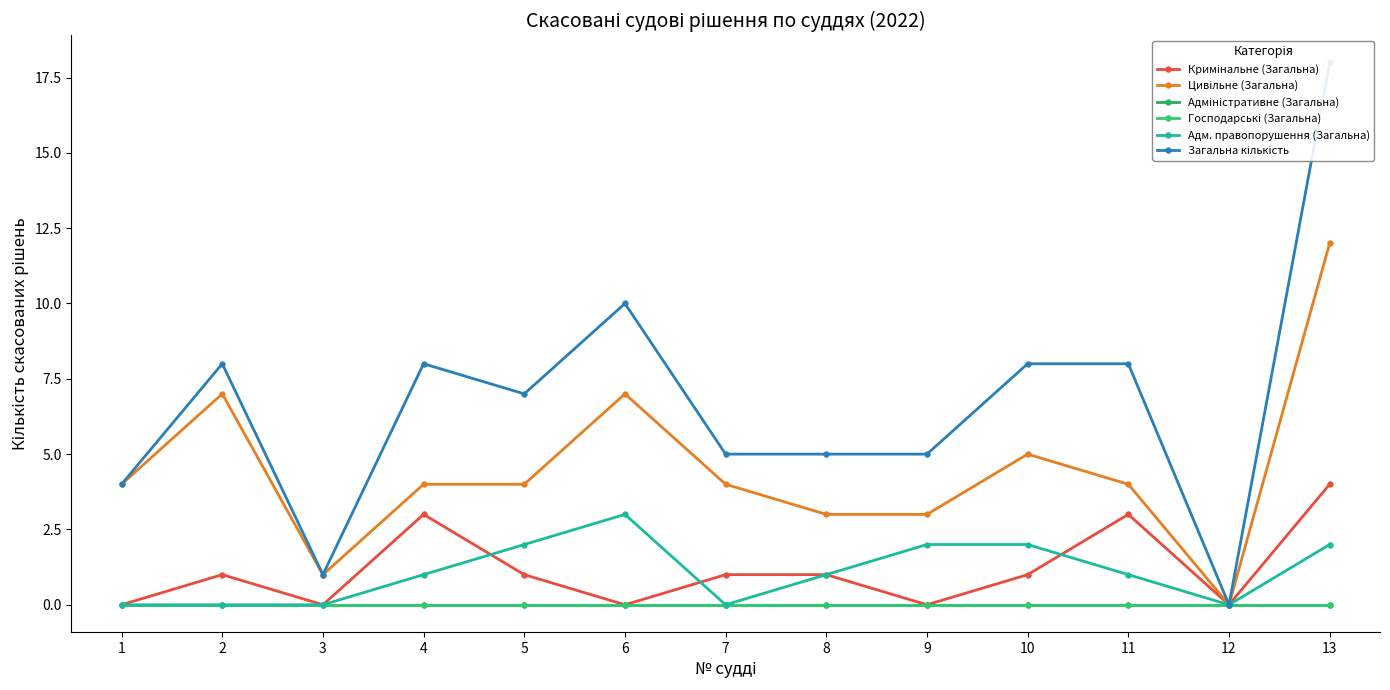

True or false: Адм. правопорушення (Загальна) has more than 2 interior local peaks.

False